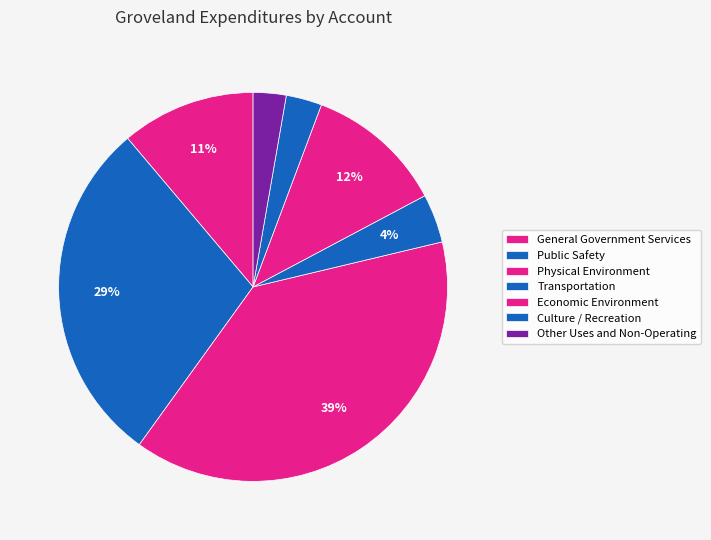

Approximately how many times larger is the value at Other Uses and Non-Operating compared to Economic Environment?

0.2